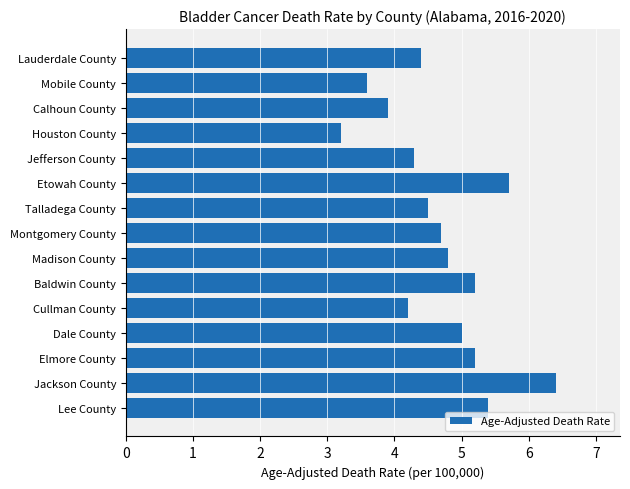

What is the ratio of the value at Jackson County to the value at Mobile County?

1.8